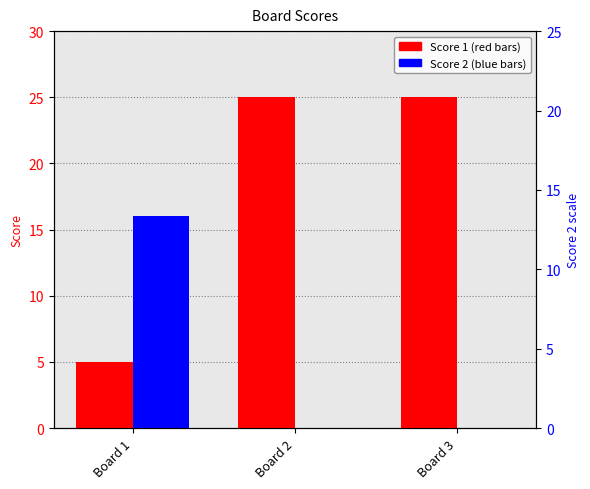

Are the bars grouped side by side (vs. stacked)?

Yes